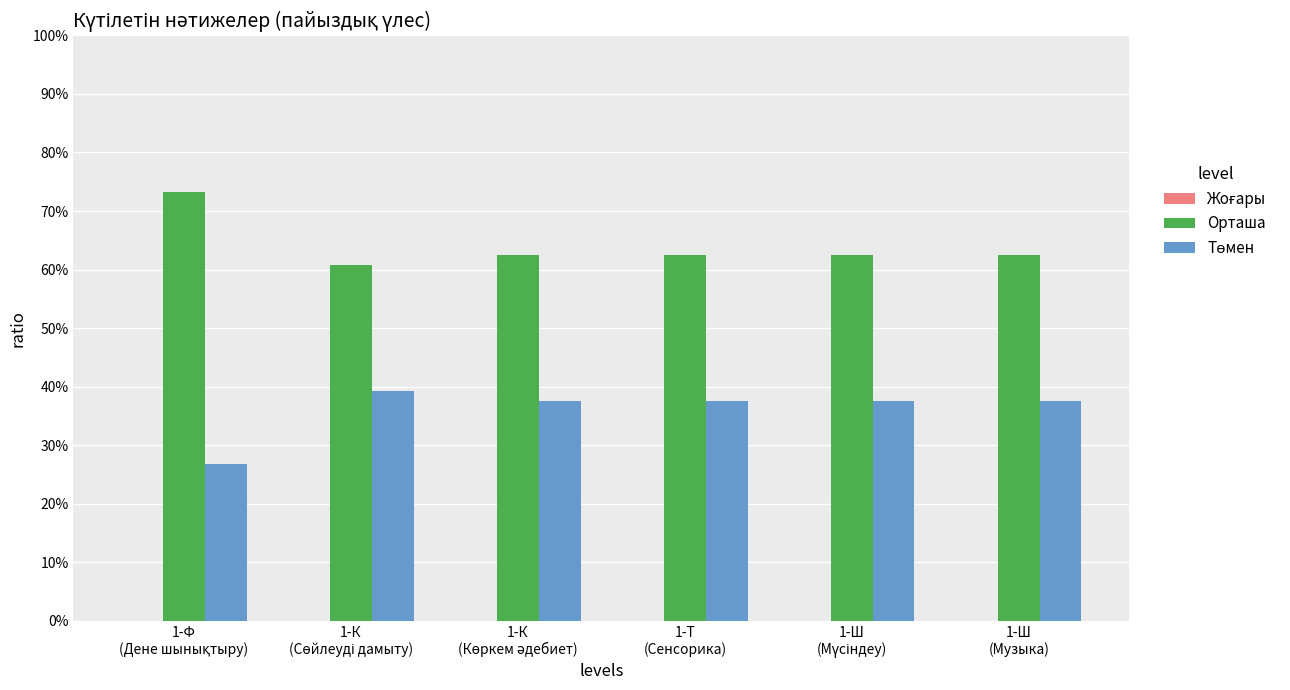

What is the lowest value of the Орташа series?

60.7